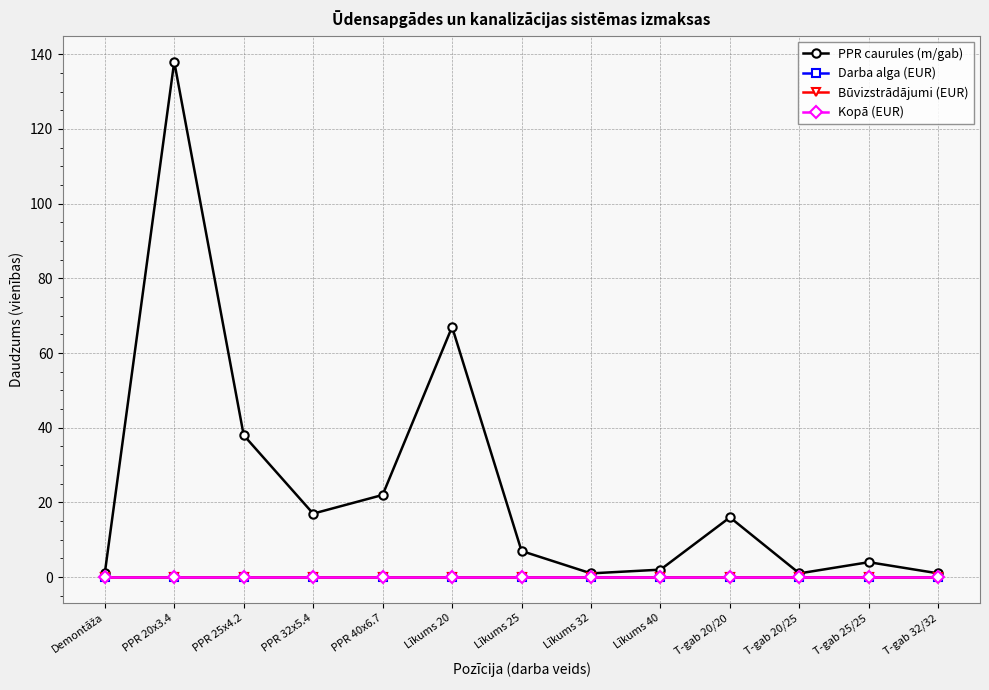

The value of Darba alga (EUR) at Līkums 32 is 0. True or false?

True